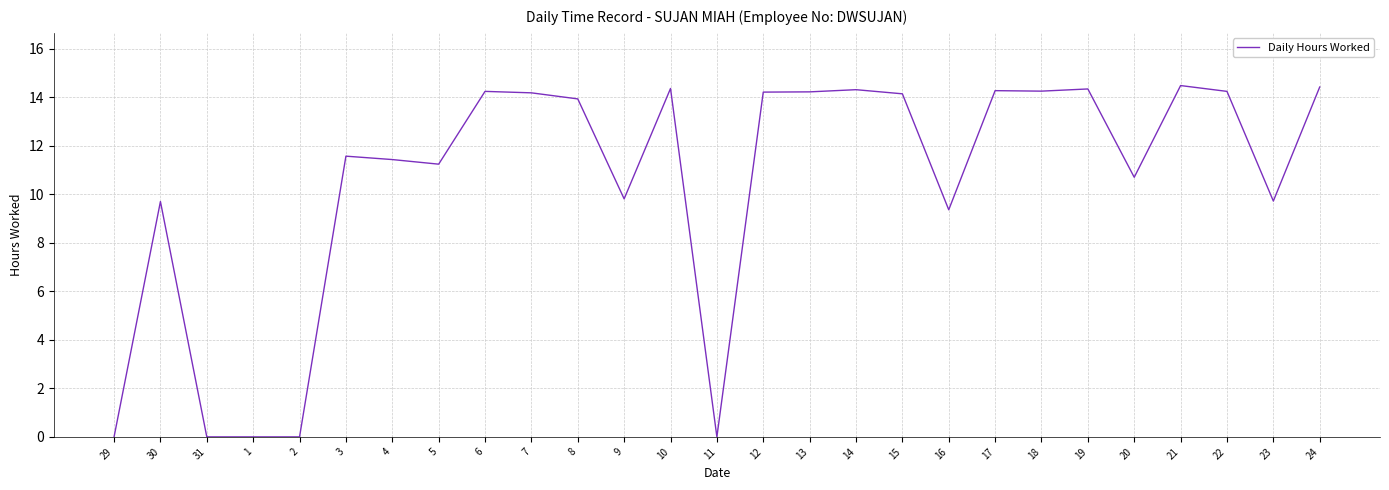

What is the average value?

10.5